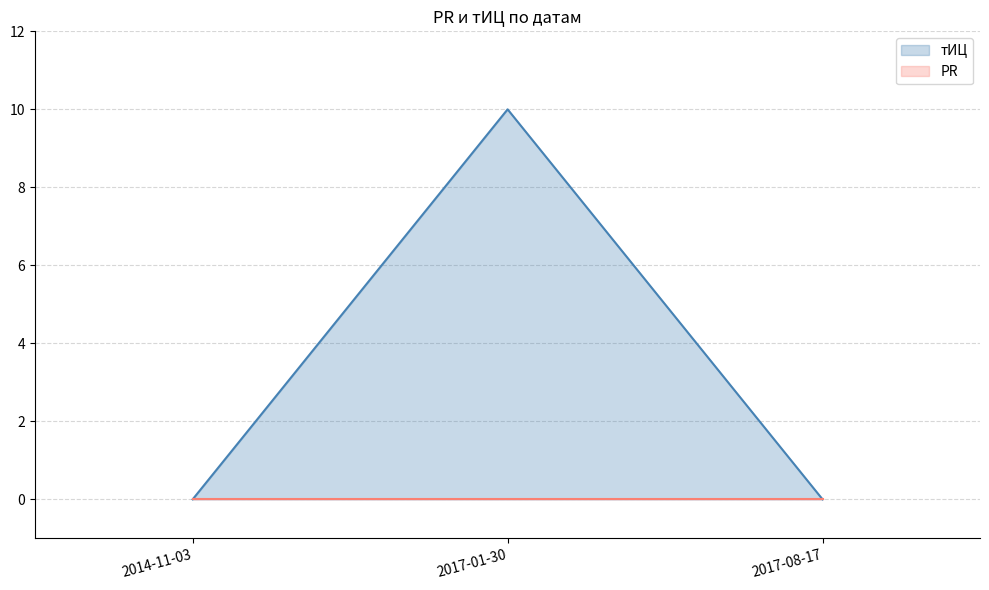

What is the difference between the maximum and minimum values?

10